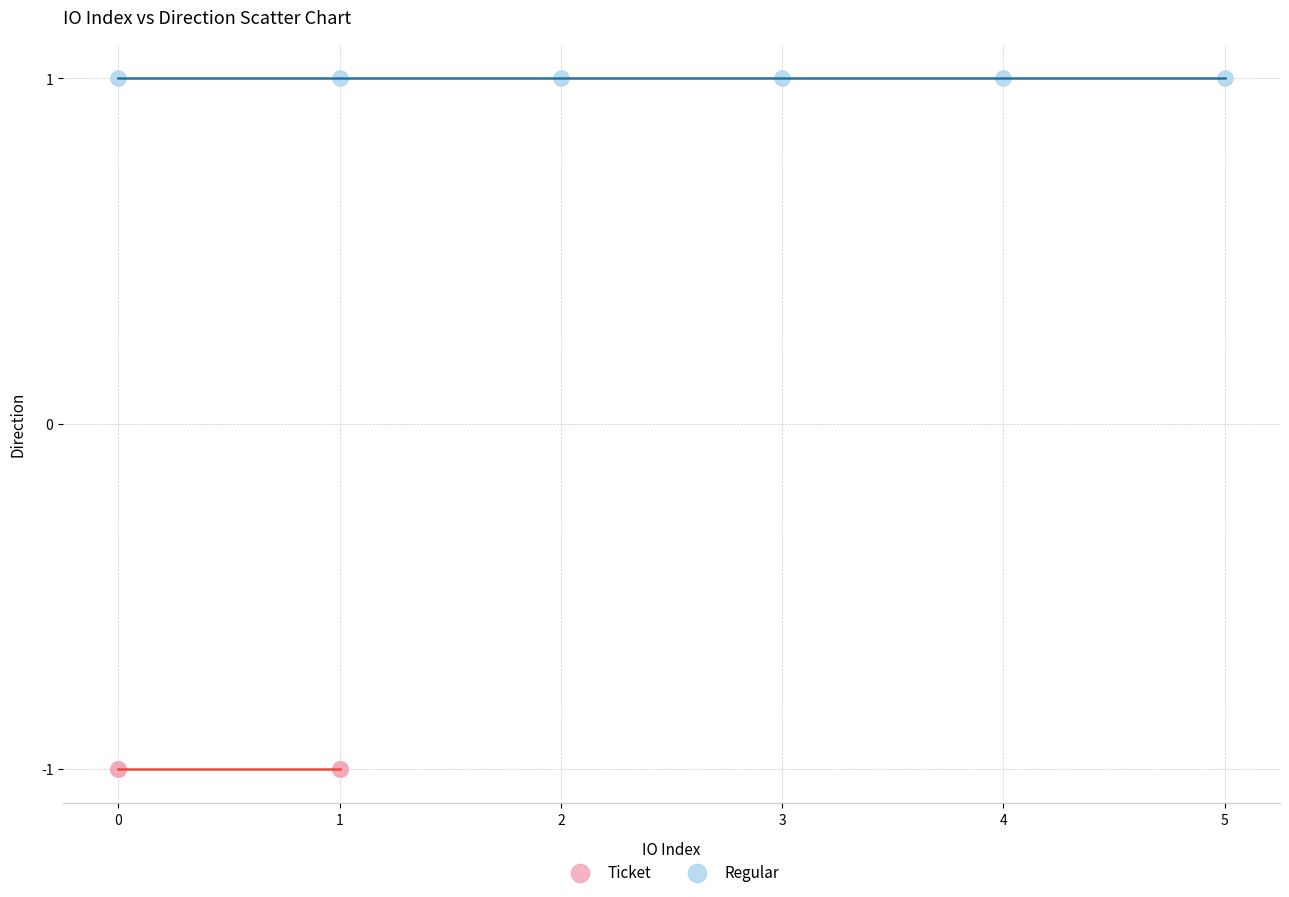

Which series reaches the maximum Y coordinate?

Regular